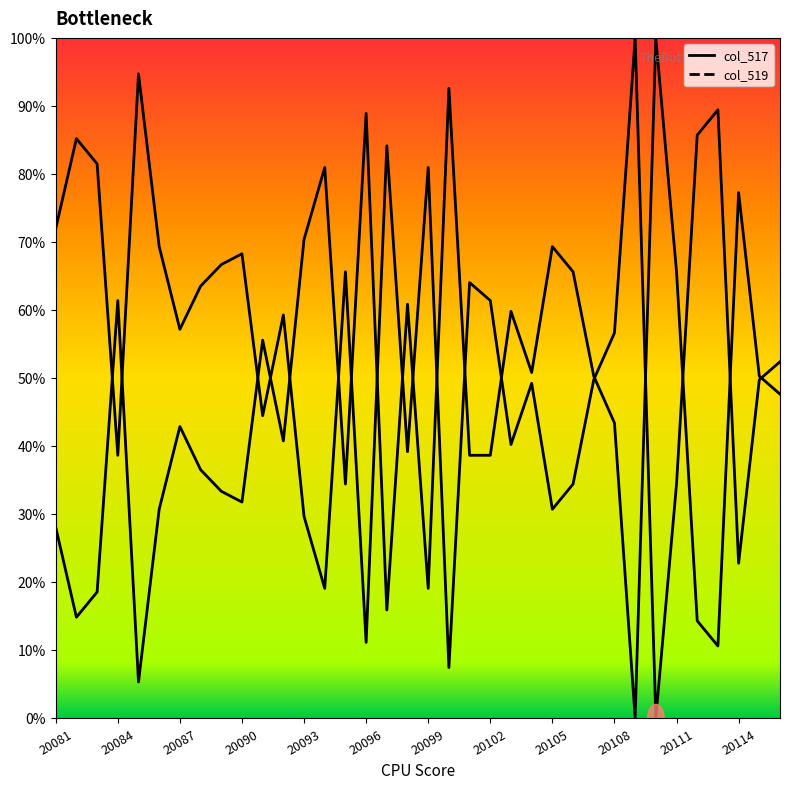

What is the approximate value of col_517_line at 17?

39.2